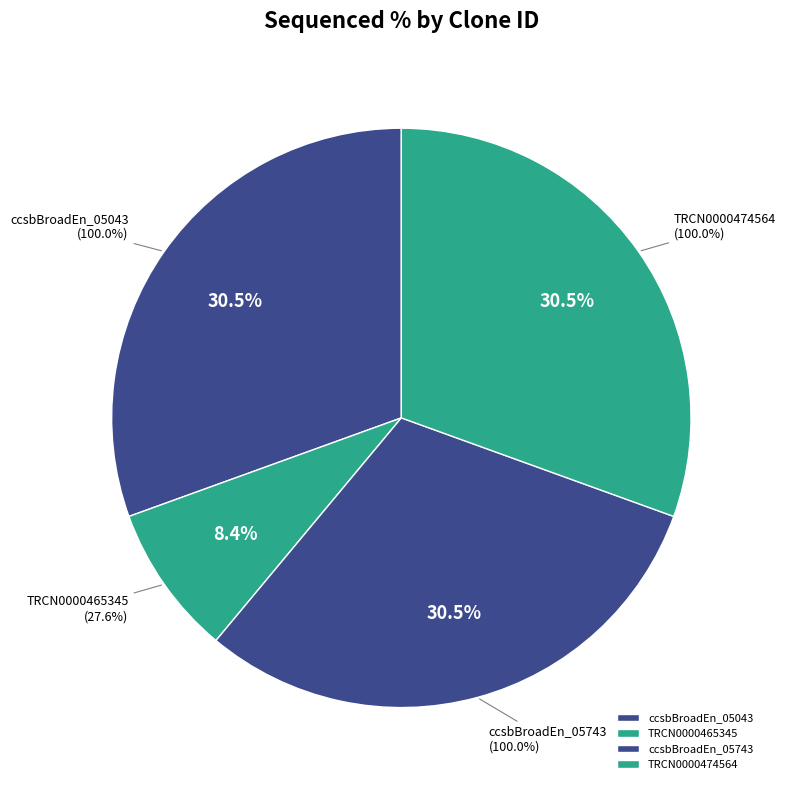

True or false: TRCN0000474564 accounts for 36% of the total.

False